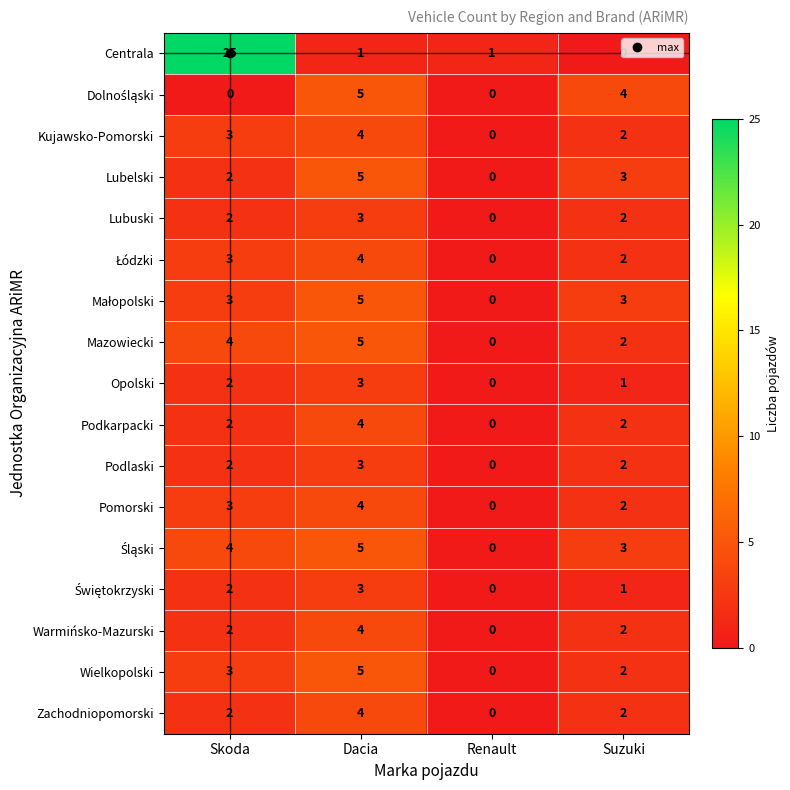

Which series has the largest range (max minus min)?

Centrala